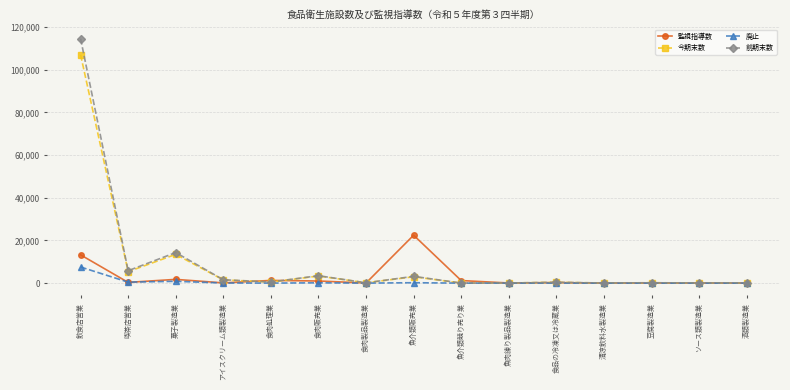

True or false: 今期末数 has more than 1 interior local peaks.

True